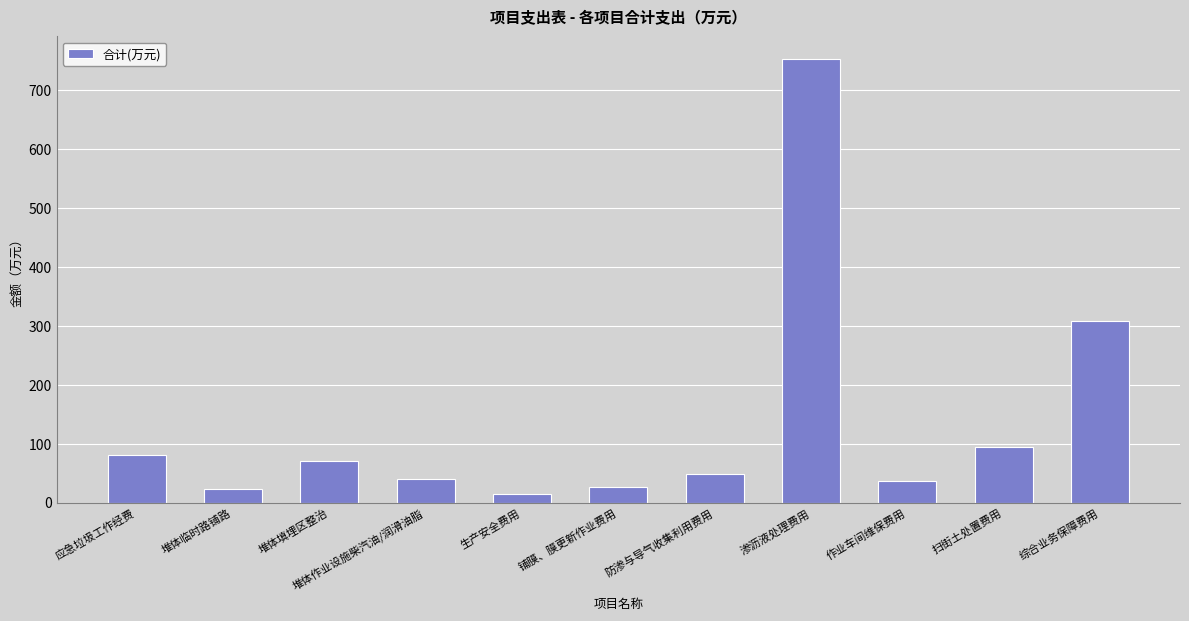

Reading right to left, list all the values displayed in this chart.

综合业务保障费用=308.6	扫街土处置费用=93.6	作业车间维保费用=36.0	渗沥液处理费用=753.1	防渗与导气收集利用费用=49.1	铺膜、膜更新作业费用=27.0	生产安全费用=14.4	堆体作业设施柴汽油/润滑油脂=40.5	堆体填埋区整治=70.2	堆体临时路铺路=22.5	应急垃圾工作经费=81.0